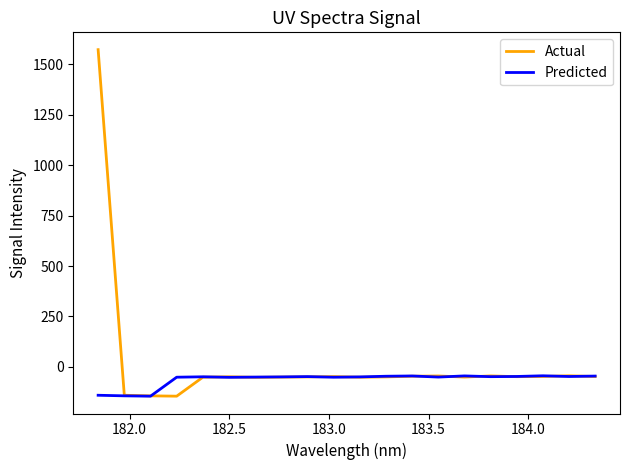

Which series has the largest range (max minus min)?

Actual